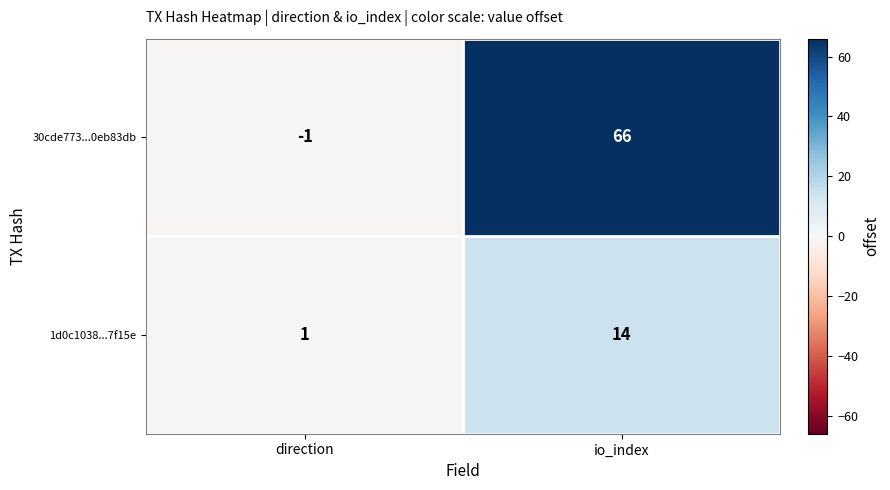

What is the spread (max minus min) of values at direction?

2